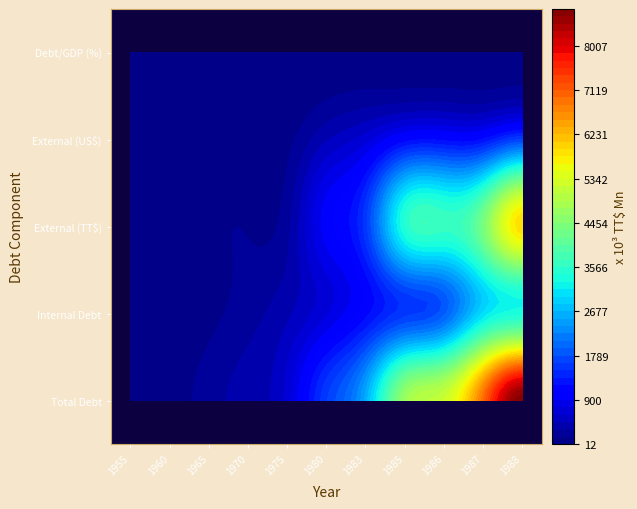

What is the lowest value of the 1970 series?

23.9